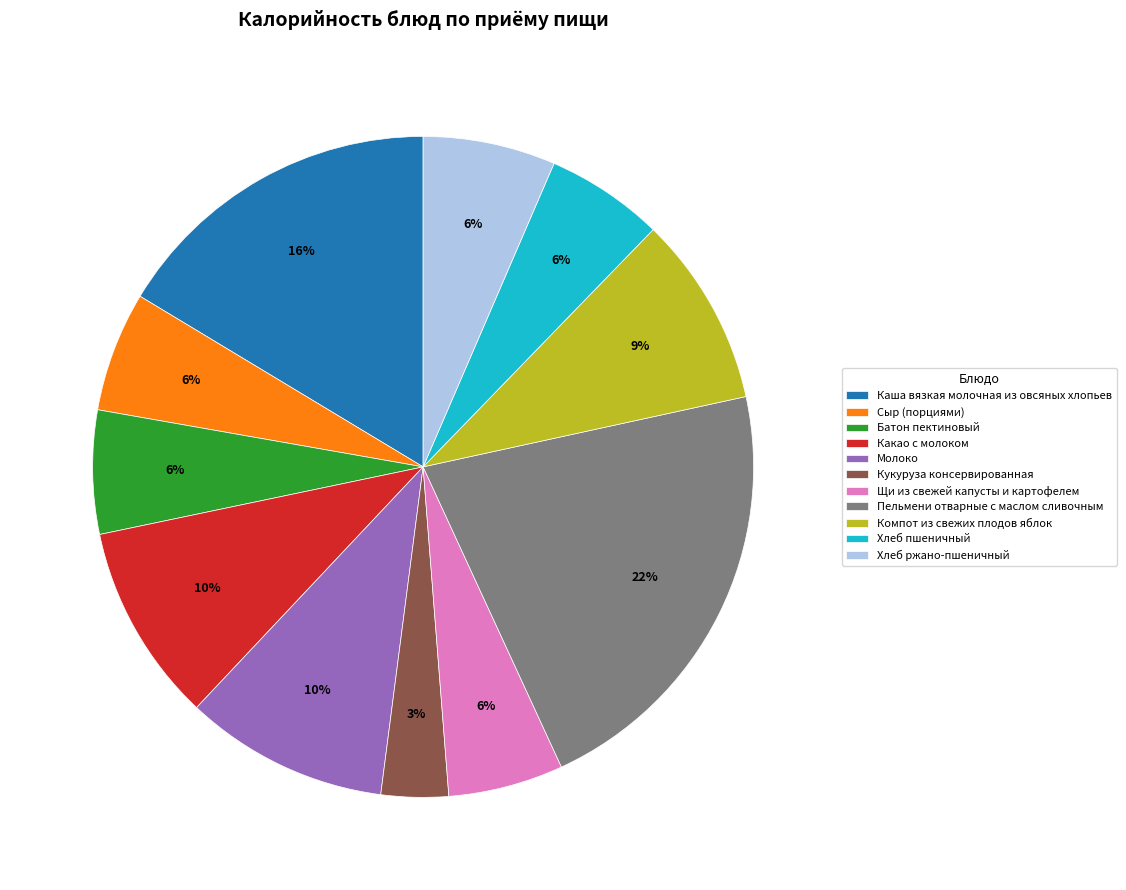

To the nearest percent, what is the combined percentage of Кукуруза консервированная and Щи из свежей капусты и картофелем?

9%